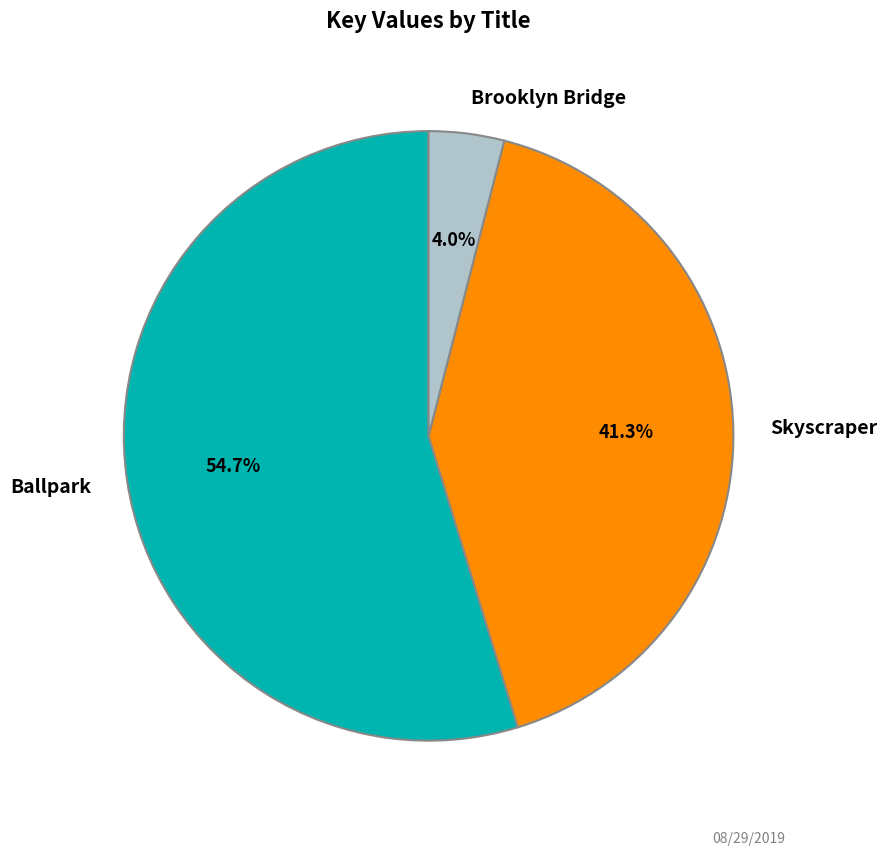

What percentage do Skyscraper and Ballpark together represent?

96.0%